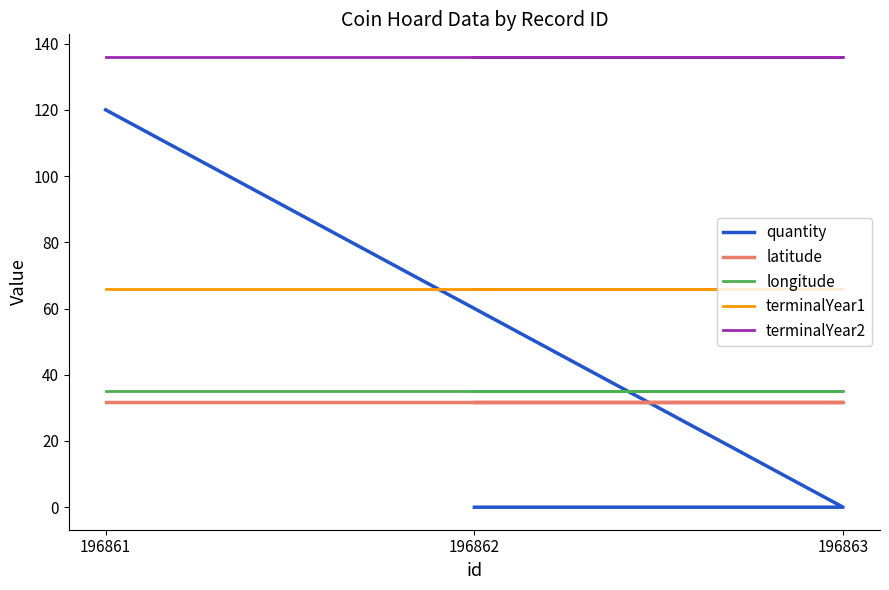

Count the quantity values in the range 0 to 120.

3